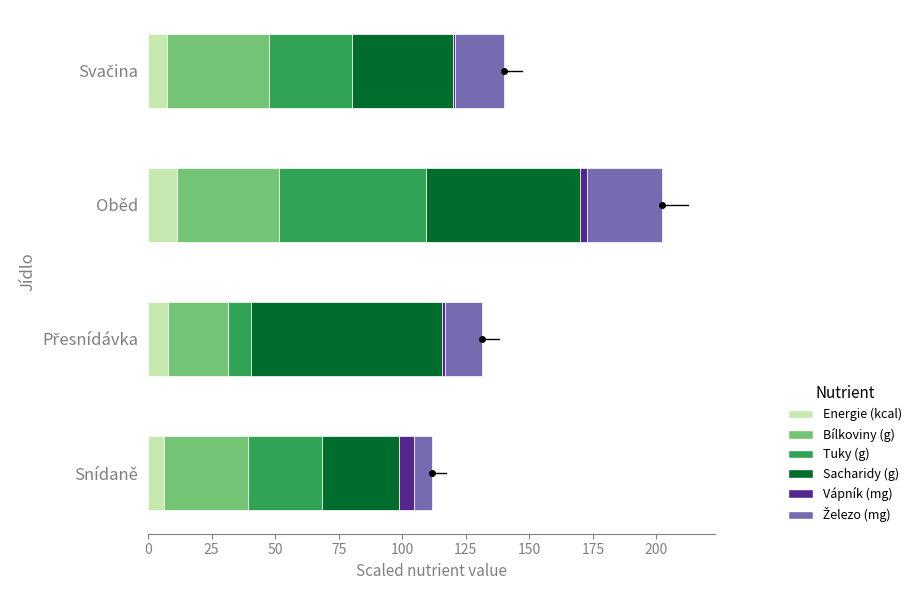

What is the difference between the maximum and minimum values in the Energie (kcal) series?

5.1